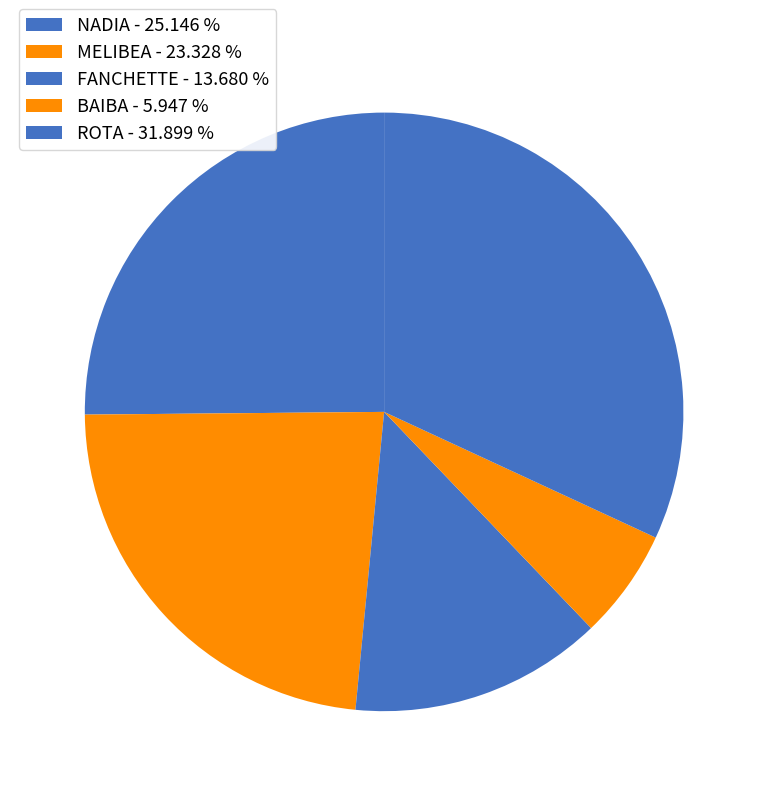

Do MELIBEA and NADIA together represent more than half of the pie?

No